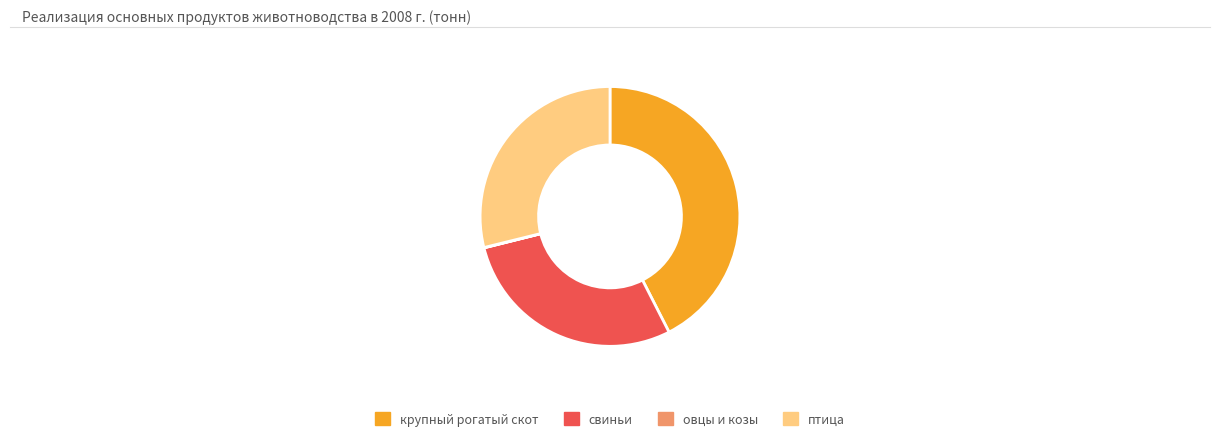

What is the largest slice in the pie chart?

крупный рогатый скот